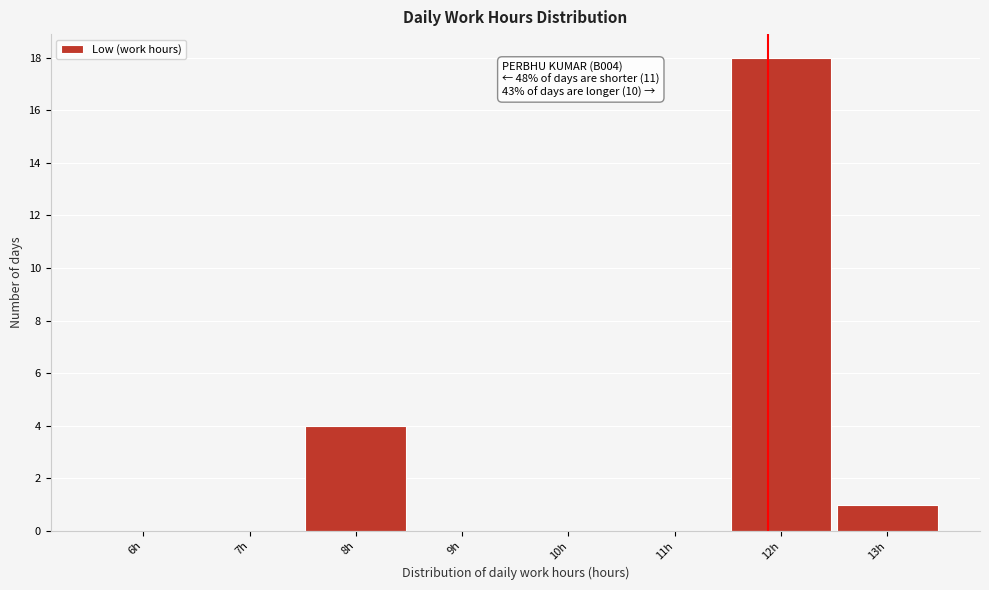

Reading right to left, list all the values displayed in this chart.

13h=1	12h=18	11h=0	10h=0	9h=0	8h=4	7h=0	6h=0